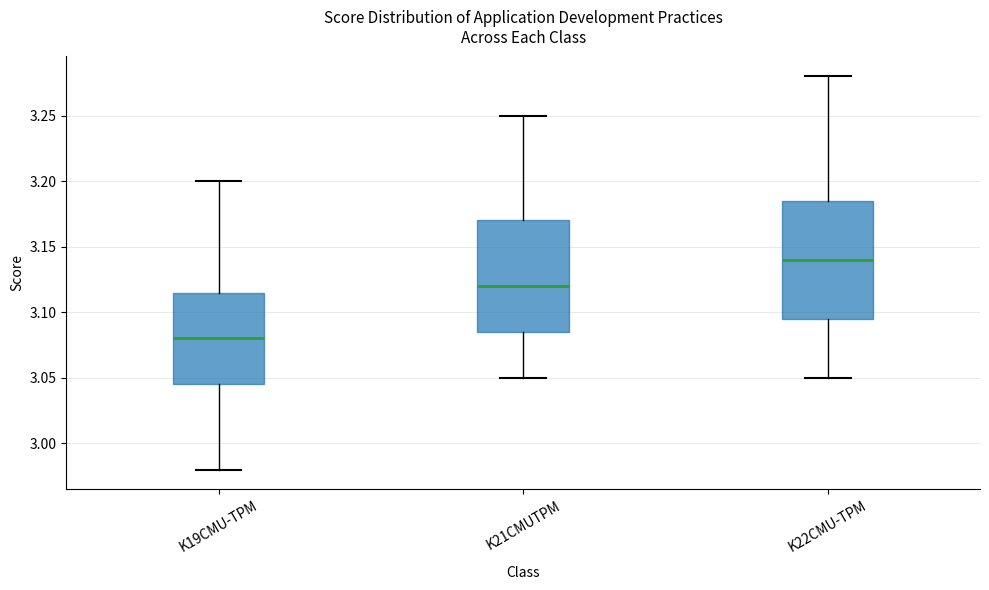

Reading left to right, transcribe this box plot: for each box, give where its median line is, the range the box spans, and where its two whiskers end, as read against the y-axis. The values are not printed on the chart, so give them approximately, as read against the axis.

K19CMU-TPM: median 3.080, box 3.045 to 3.115, whiskers 2.980 to 3.200
K21CMUTPM: median 3.120, box 3.085 to 3.170, whiskers 3.050 to 3.250
K22CMU-TPM: median 3.140, box 3.095 to 3.185, whiskers 3.050 to 3.280